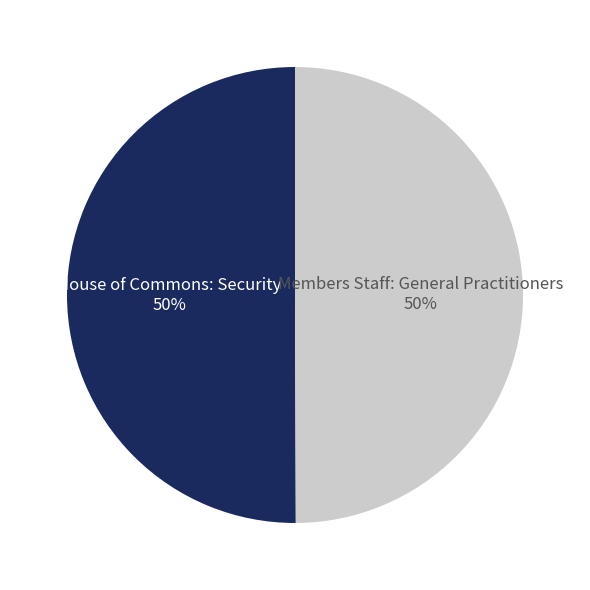

How many segments does this pie chart have?

2